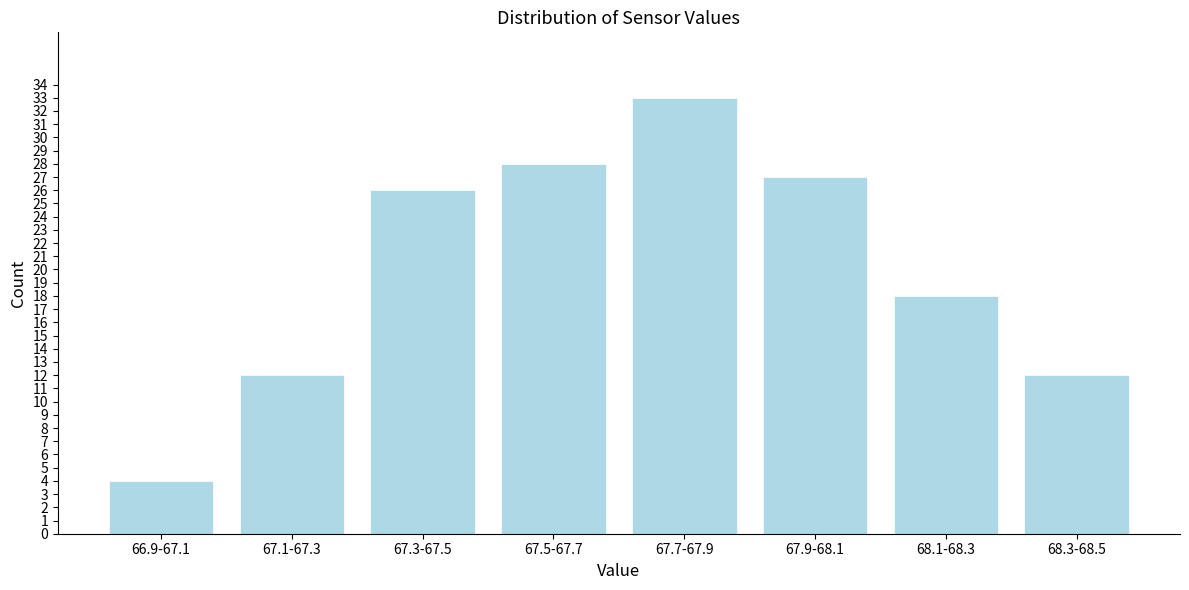

Reading right to left, list all the values displayed in this chart.

12	18	27	33	28	26	12	4